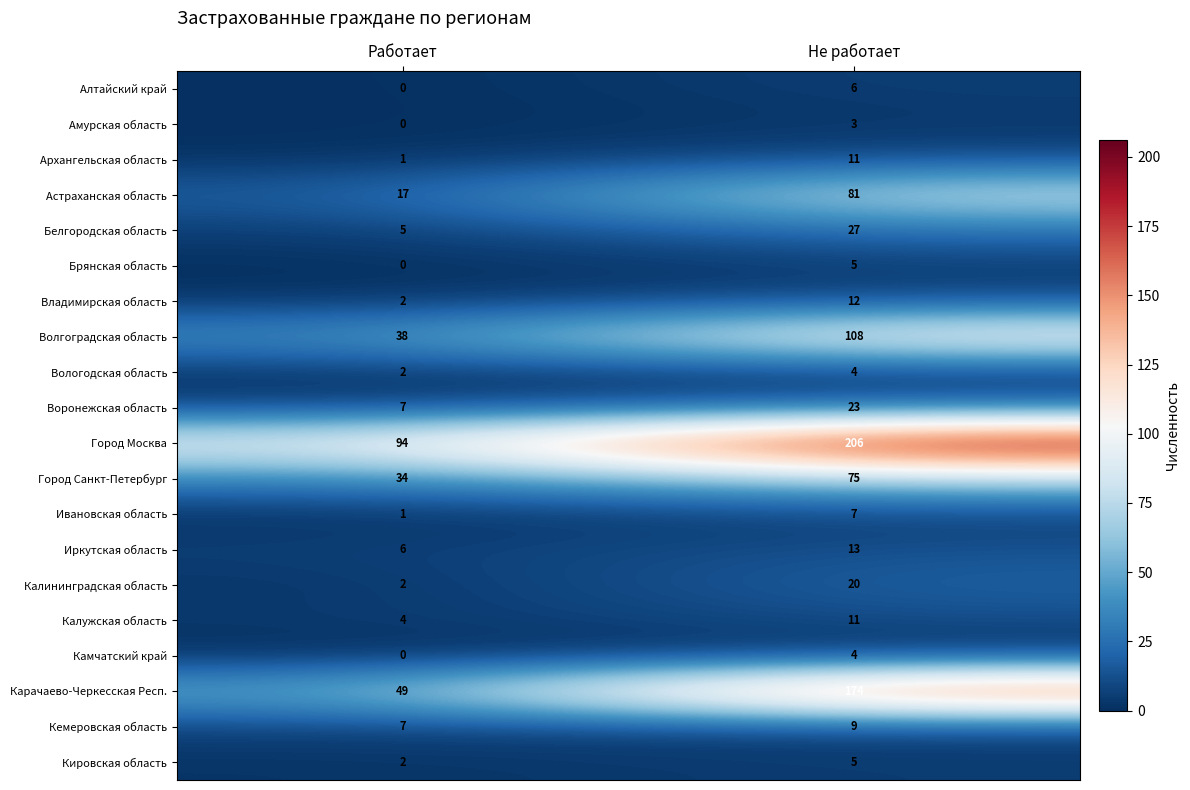

At which label is Карачаево-Черкесская Респ. closest to 111?

Работает